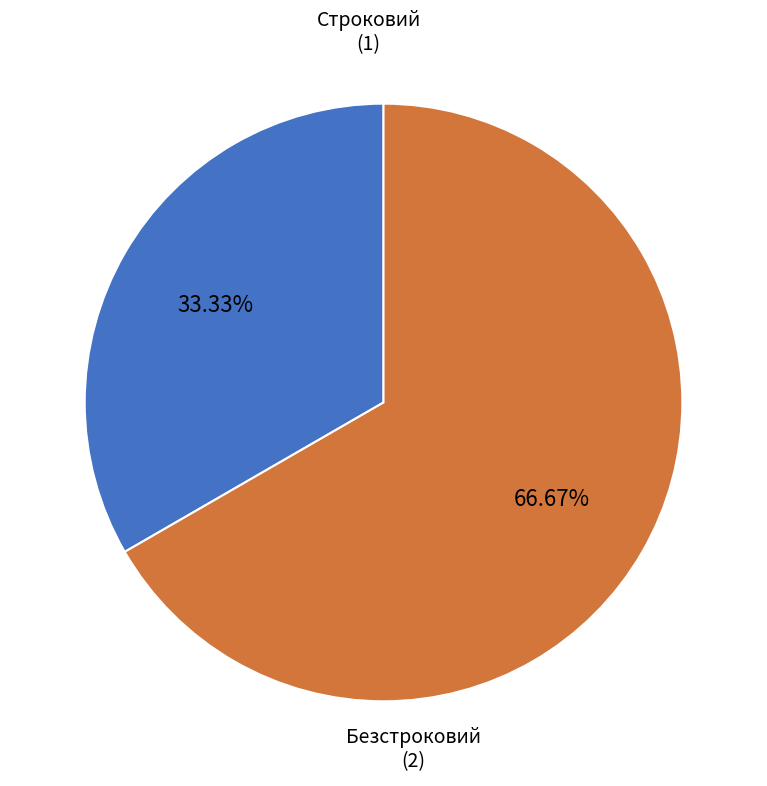

Which has a higher value, Безстроковий or Строковий?

Безстроковий